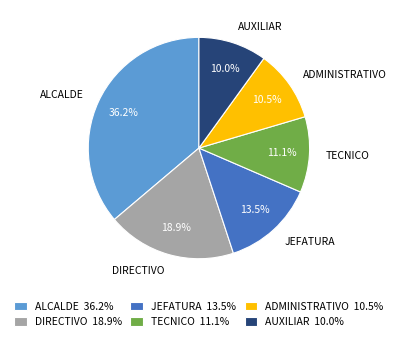

Is ALCALDE the majority of the pie?

No